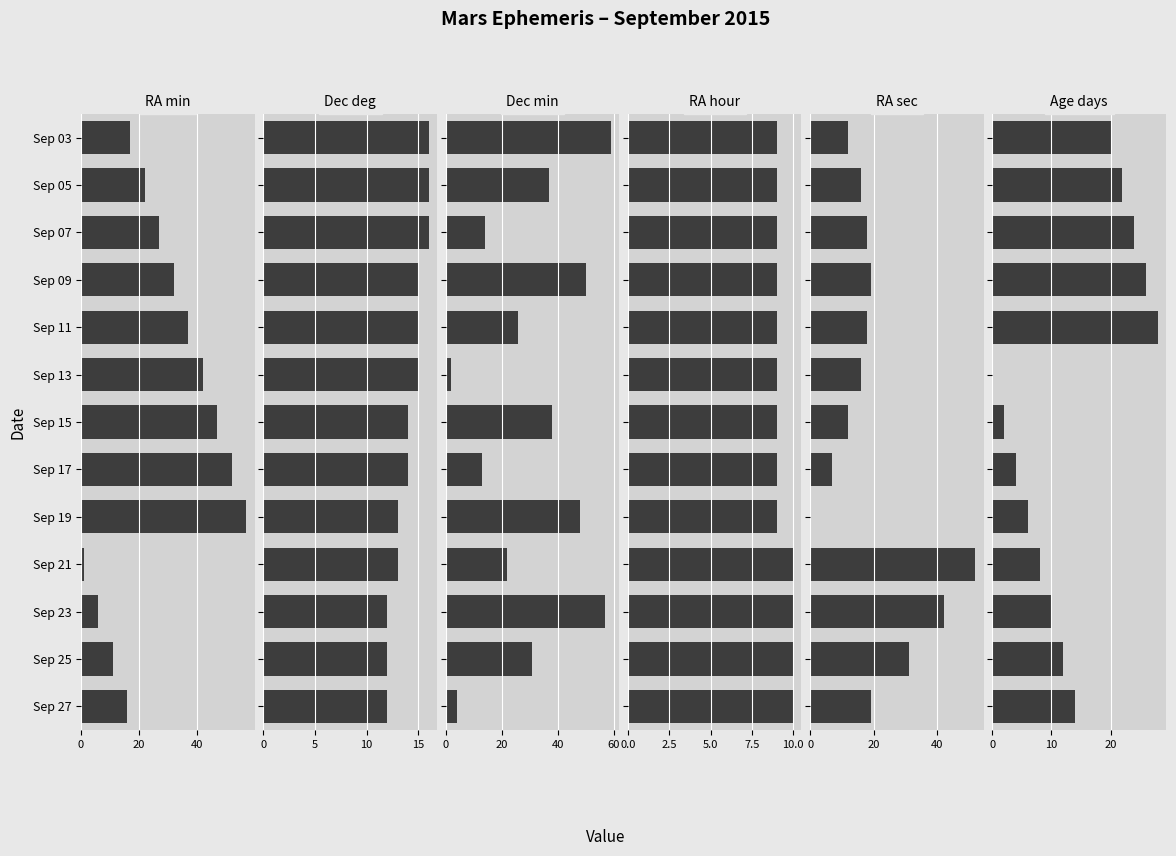

What is the average value of the Dec deg series?

14